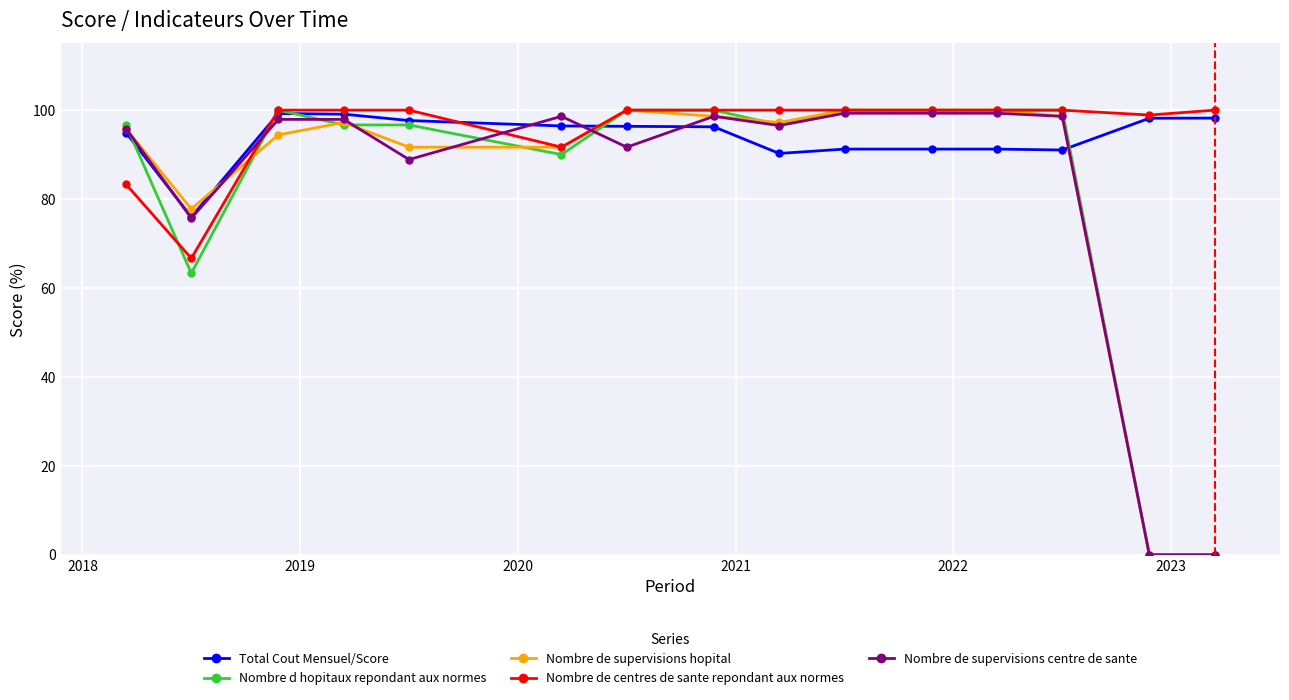

At how many categories does at least one series exceed 83?

14